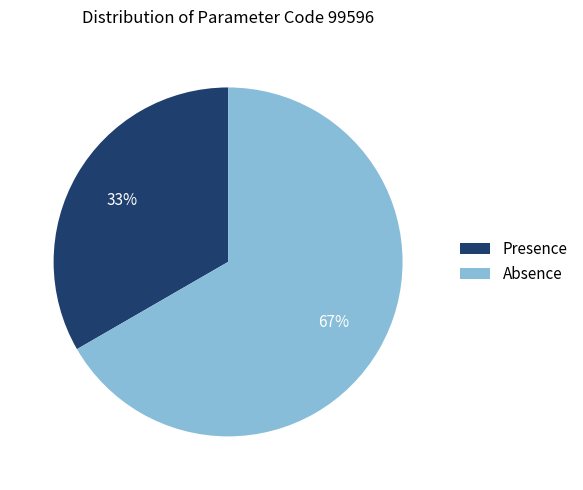

What percentage is the Presence slice, to the nearest percent?

33%